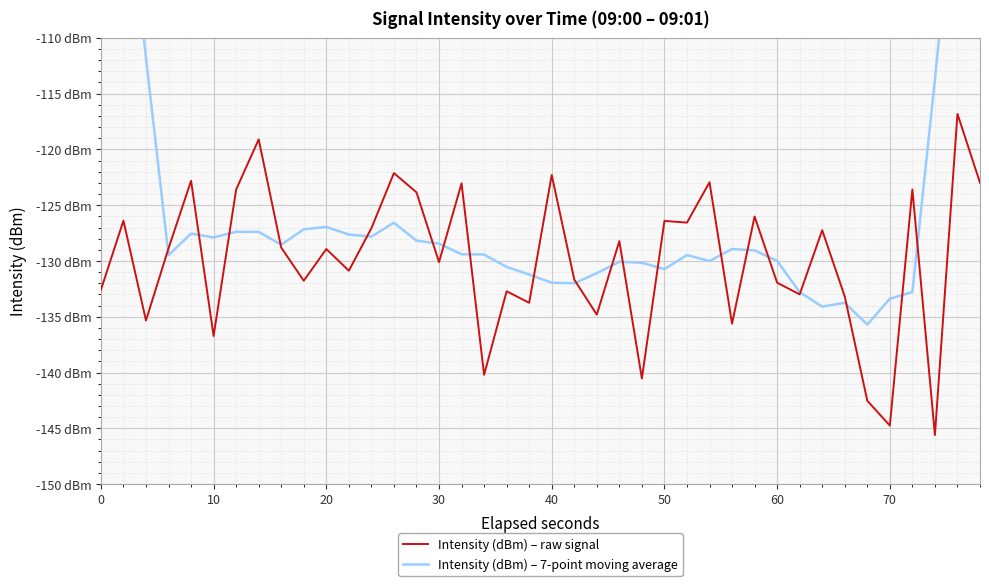

At which category does Intensity (dBm) – 7-point moving average reach its first local peak?

30